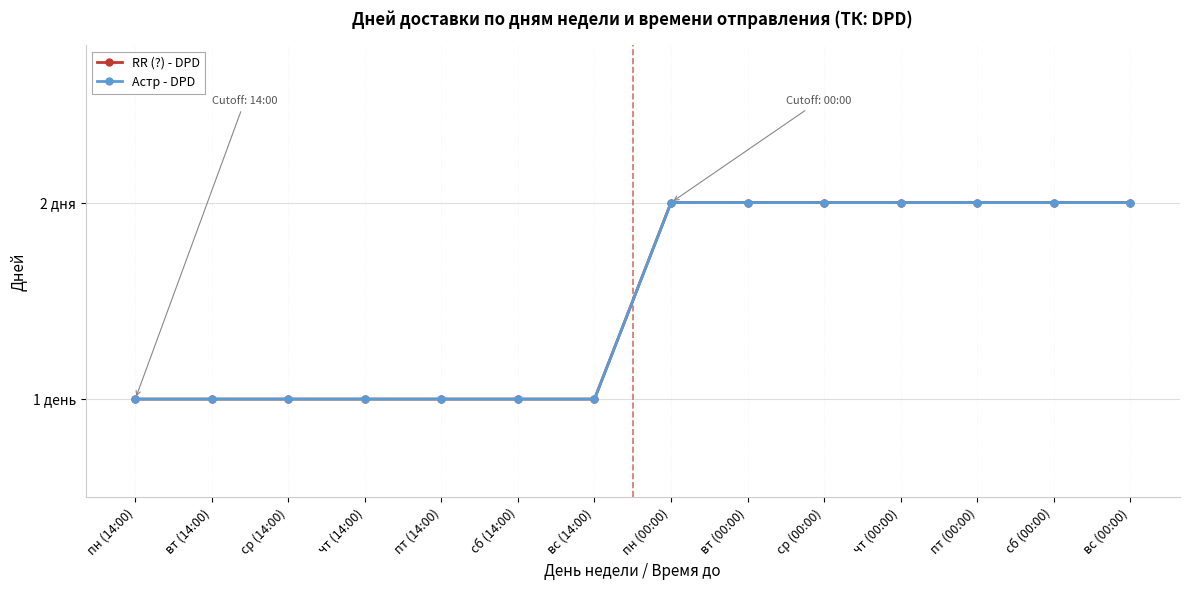

At which category does the chart reach its peak across all series?

пн (00:00)